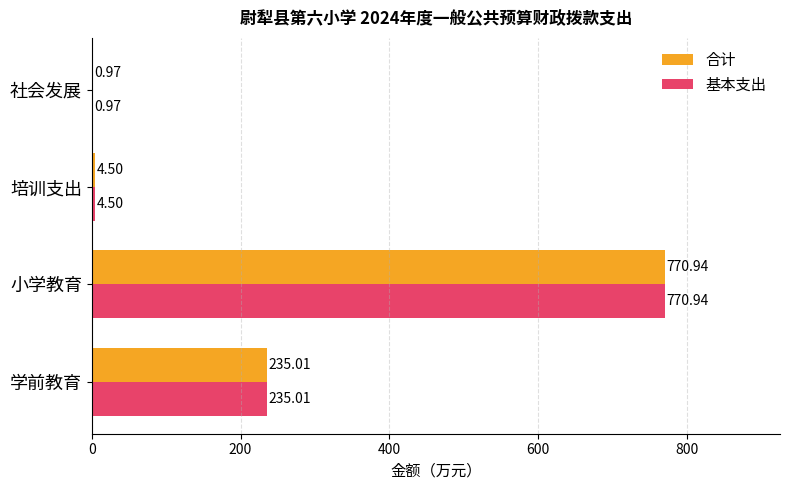

What are all the series names shown in the legend?

合计, 基本支出